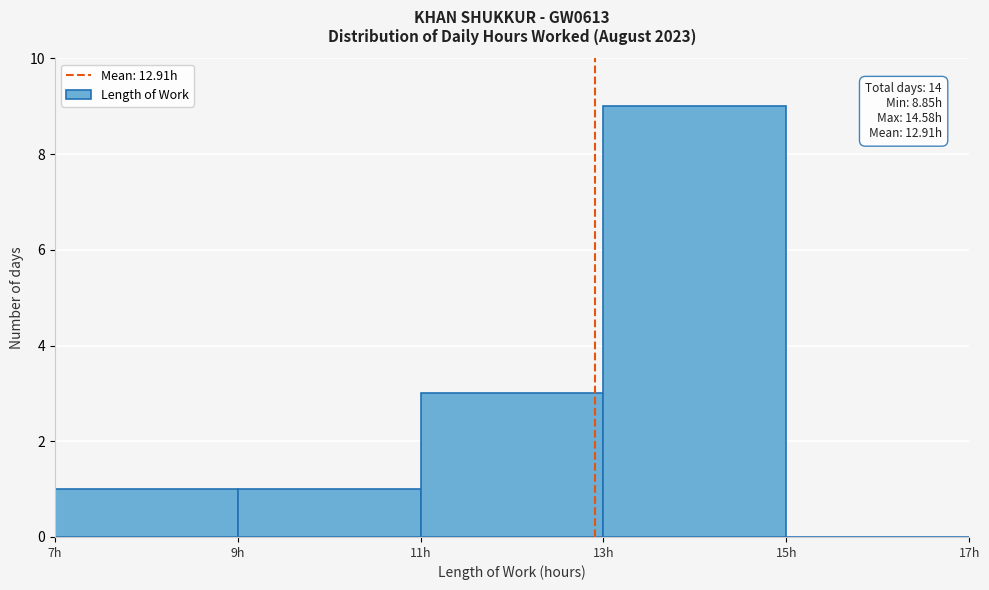

Over which range of the x-axis is the bar tallest?

13 to 15